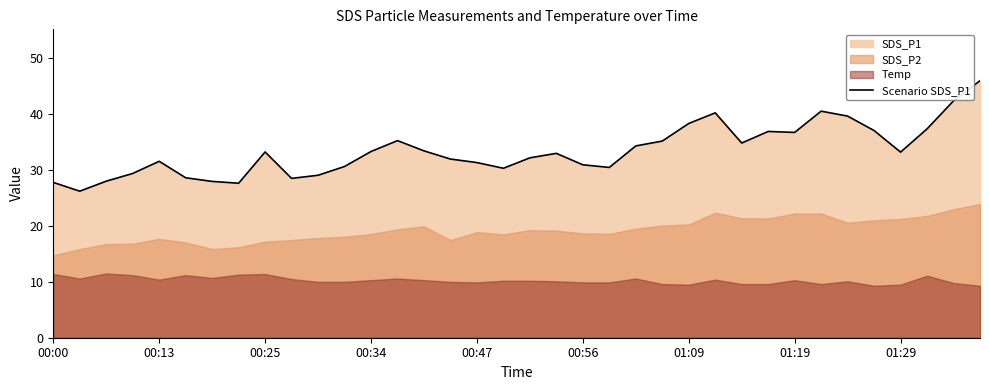

What is the approximate value at 19?

33.0